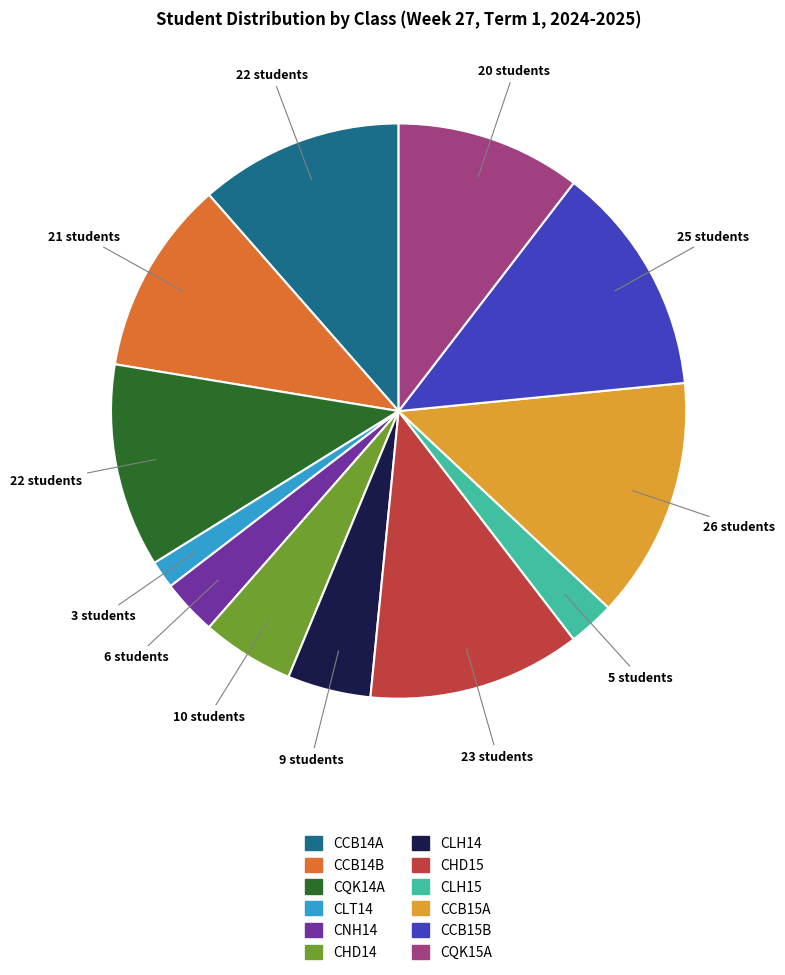

How many slices are in this pie chart?

12